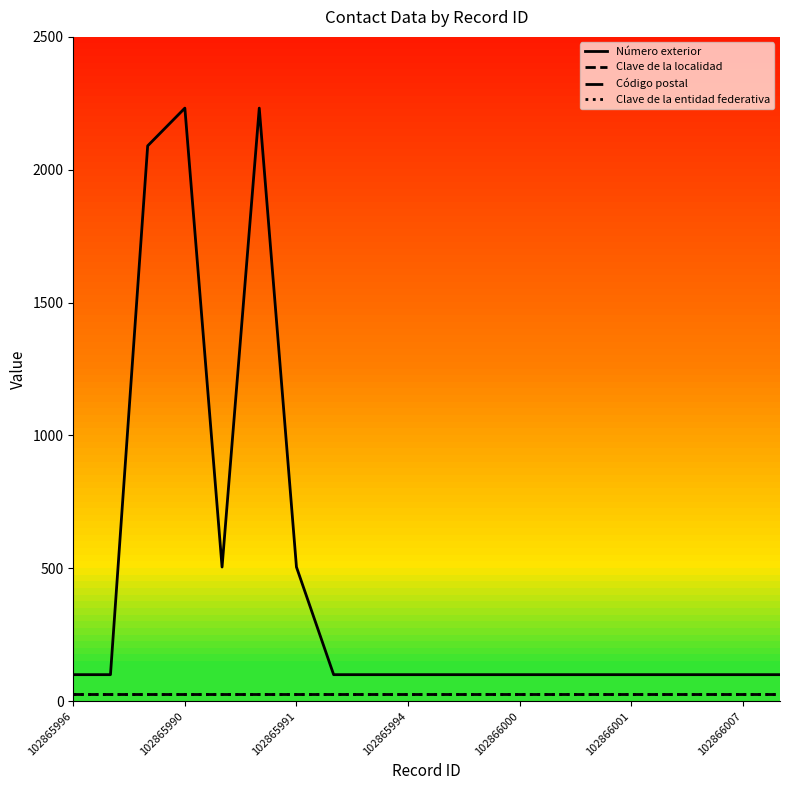

What is the label of the 5th point from the left?

102866000